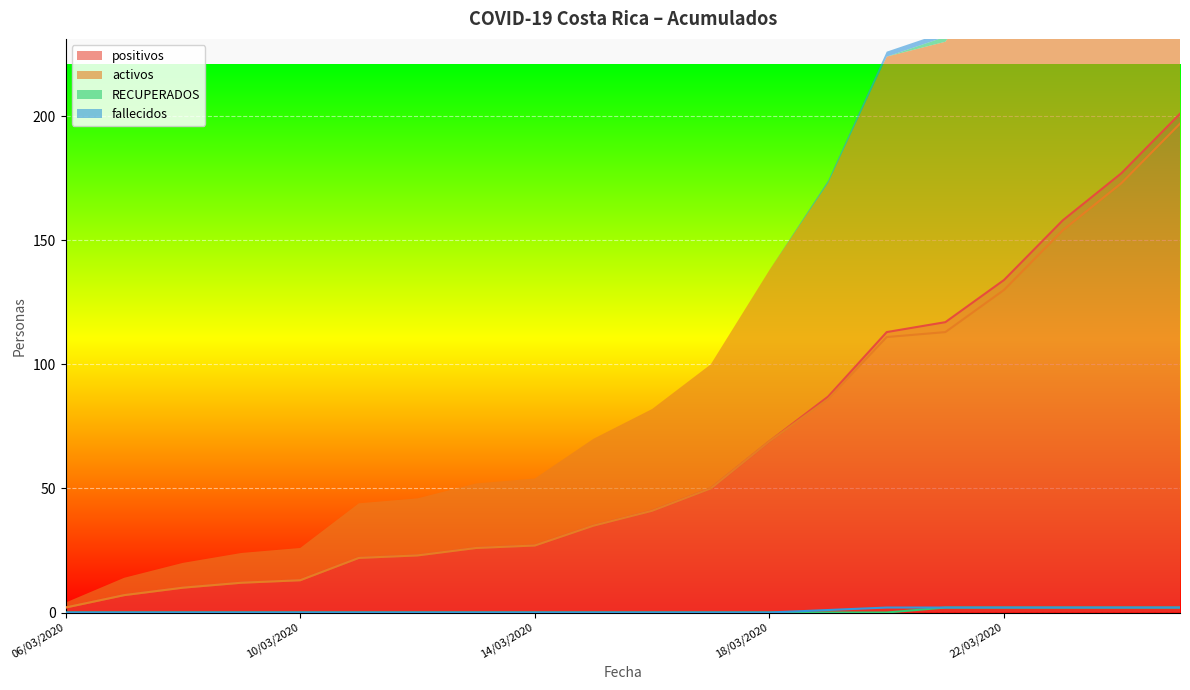

What is the difference between the second highest and minimum values in the fallecidos series?

2